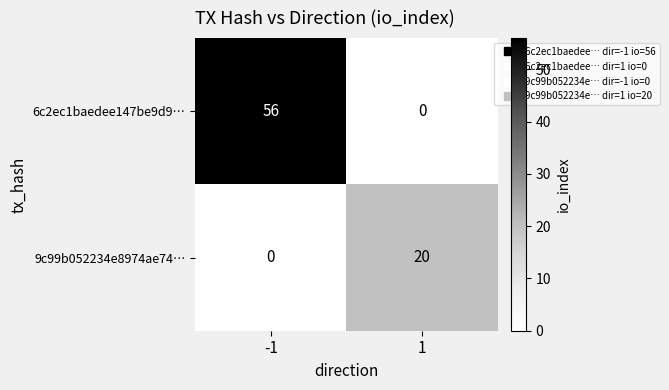

Reading left to right, what are all the values shown in this chart?

6c2ec1baedee147be9d9…: -1=56	1=0
9c99b052234e8974ae74…: -1=0	1=20